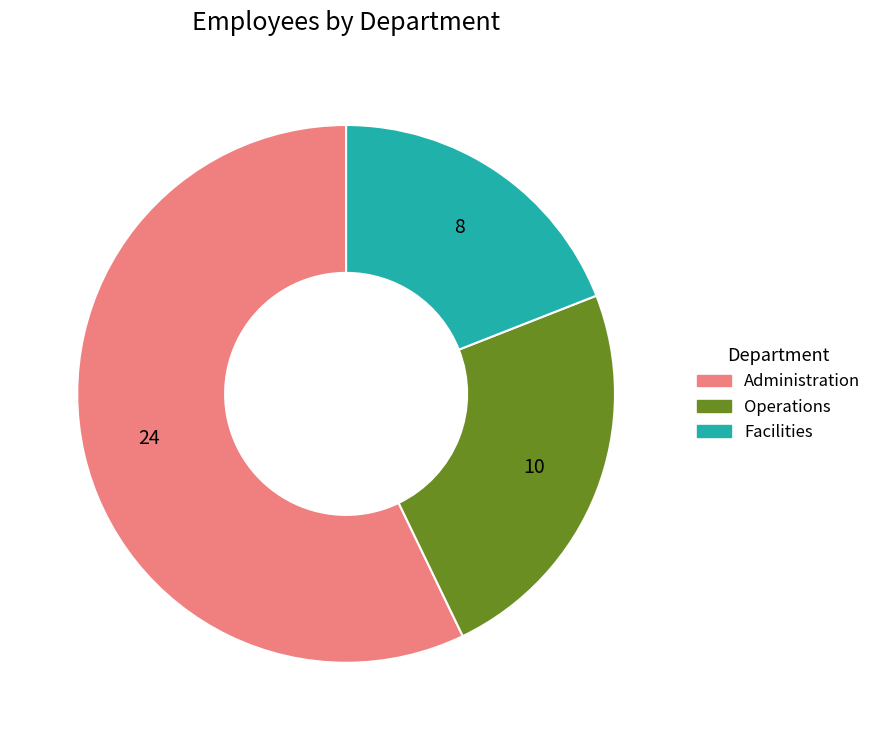

True or false: Operations accounts for 24% of the total.

True